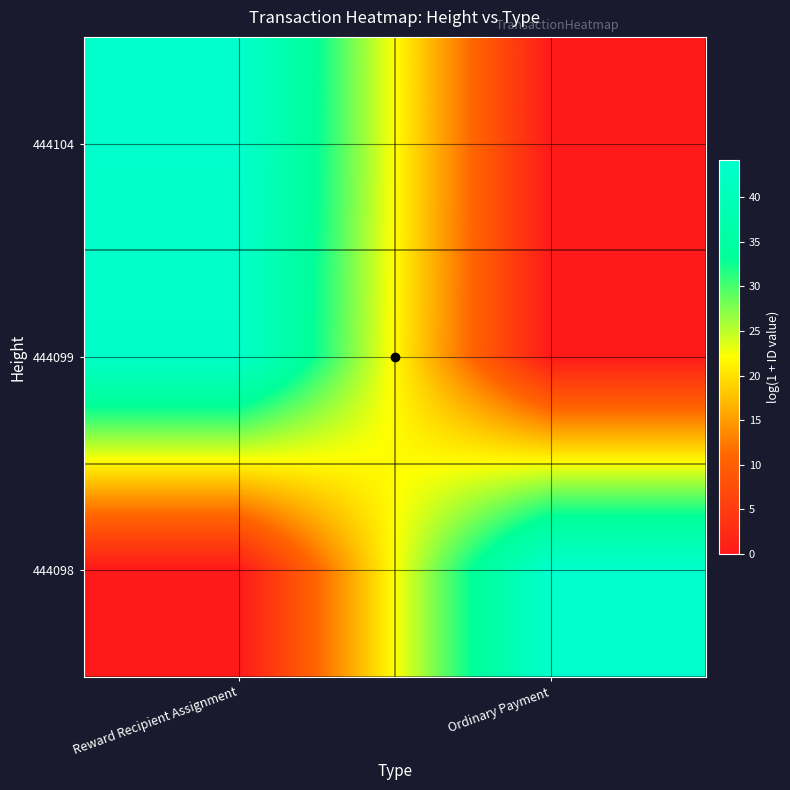

What is the greatest value displayed?

44.2